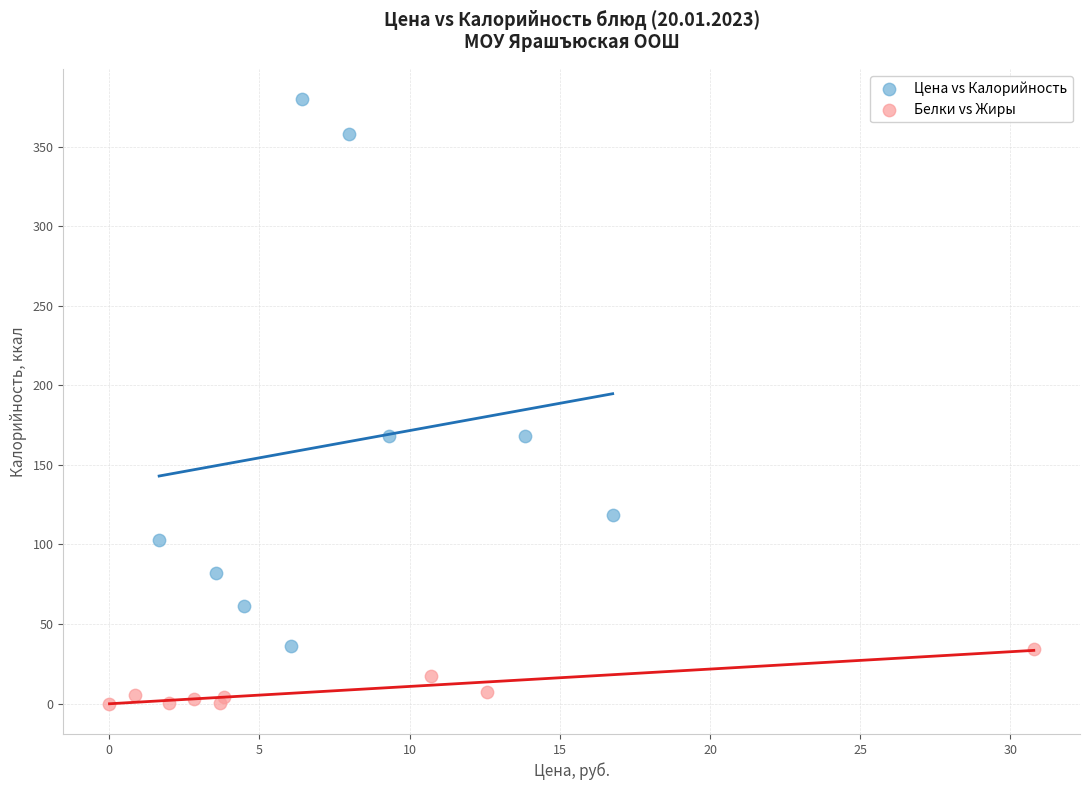

Which series has the largest Y range (max minus min)?

Цена vs Калорийность